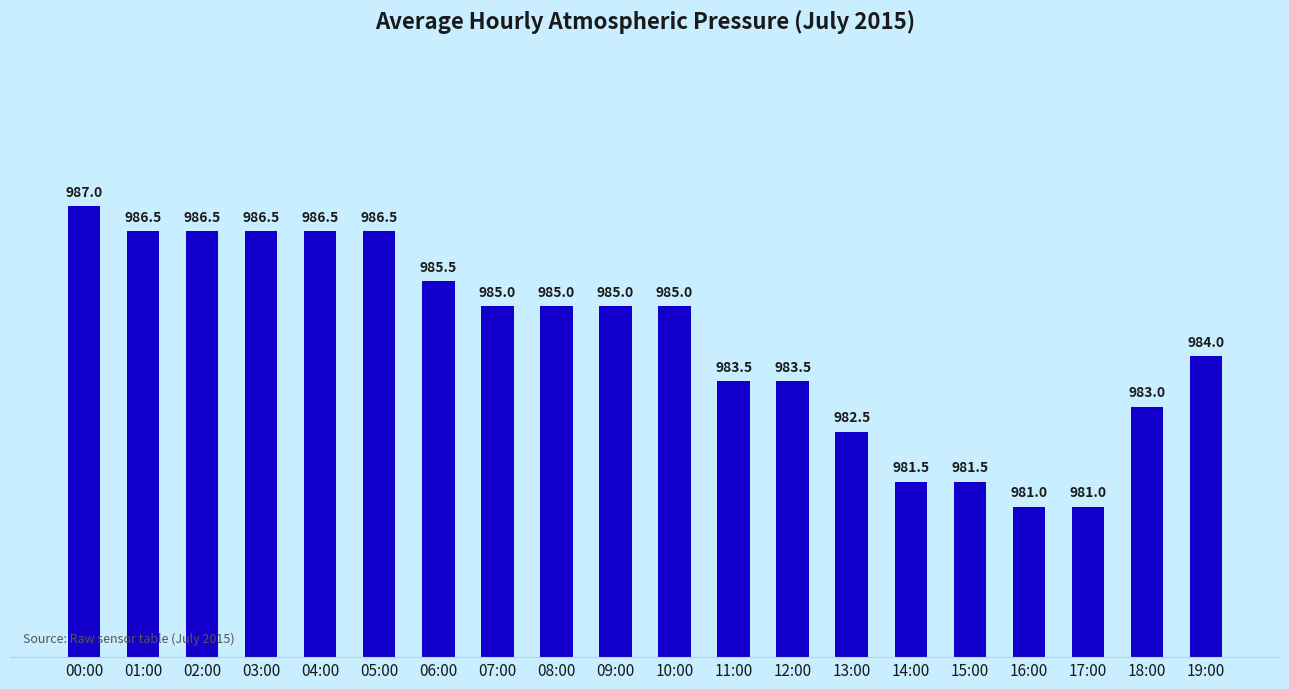

Reading right to left, list all the values displayed in this chart.

19:00=984.0	18:00=983.0	17:00=981.0	16:00=981.0	15:00=981.5	14:00=981.5	13:00=982.5	12:00=983.5	11:00=983.5	10:00=985.0	09:00=985.0	08:00=985.0	07:00=985.0	06:00=985.5	05:00=986.5	04:00=986.5	03:00=986.5	02:00=986.5	01:00=986.5	00:00=987.0